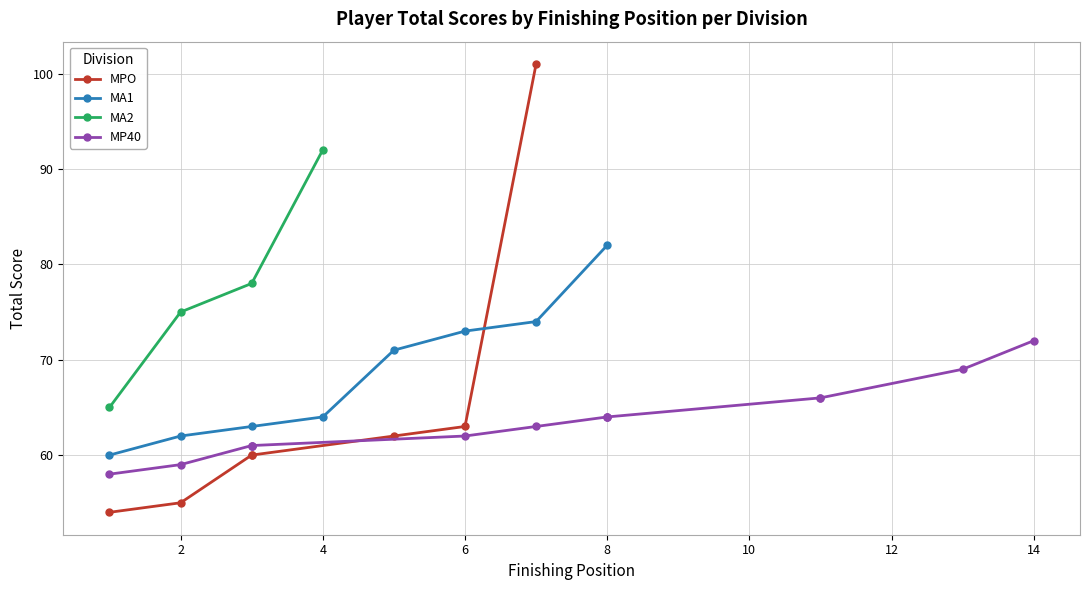

Where is the first local minimum for event_total_score?

1